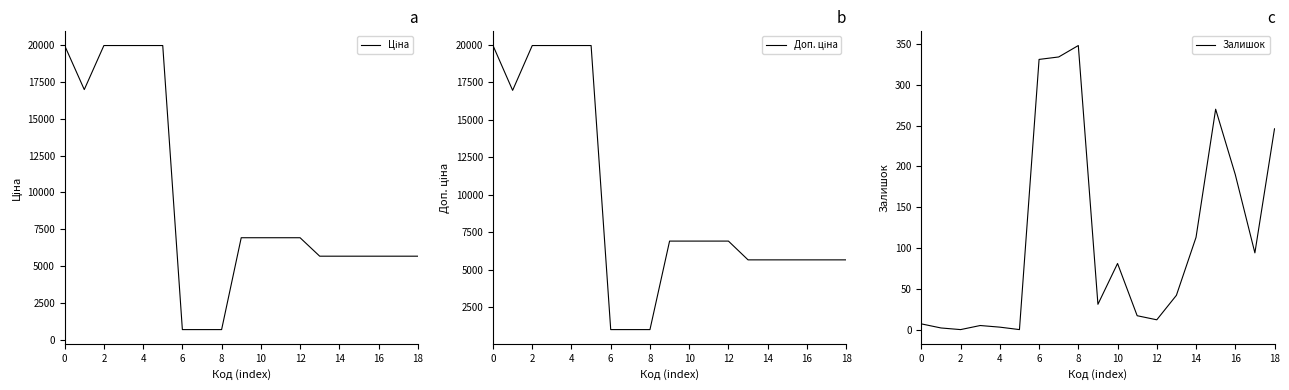

What are all the series names shown in the legend?

Ціна, Доп. ціна, Залишок